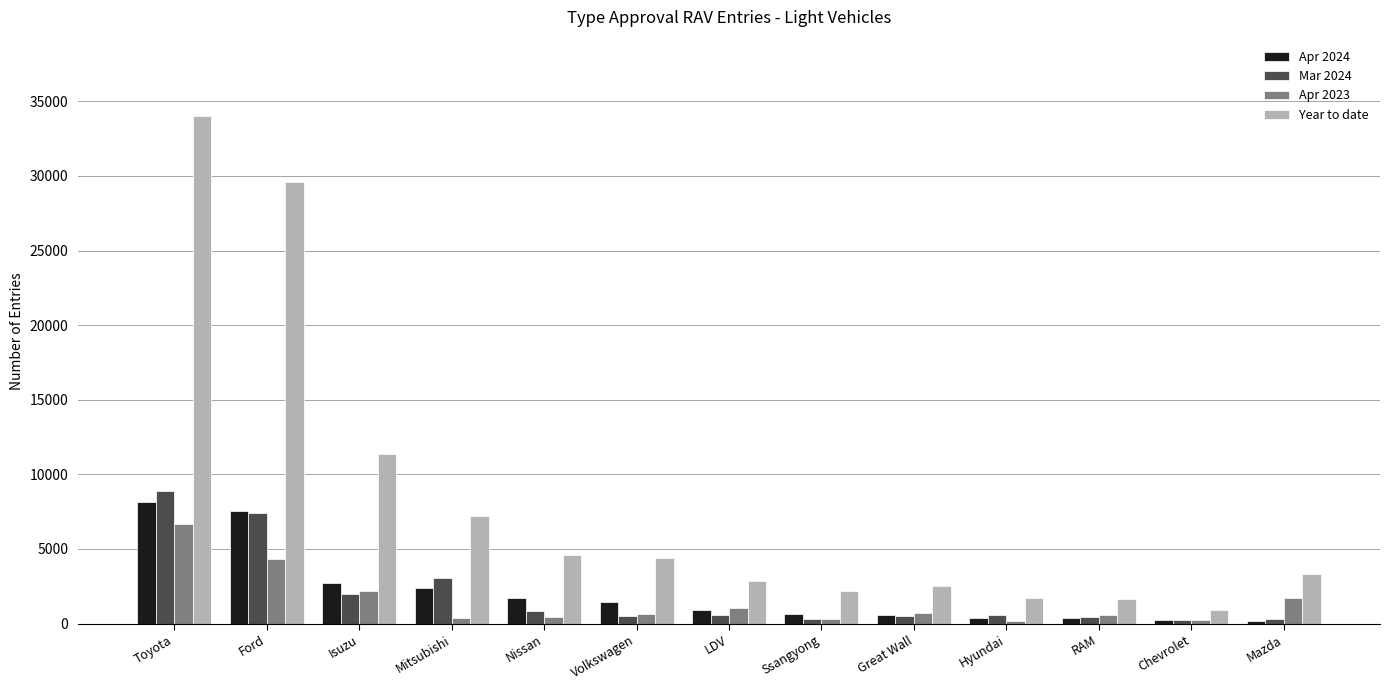

Is the value of Apr 2023 at LDV greater than the value of Mar 2024 at Ford?

No